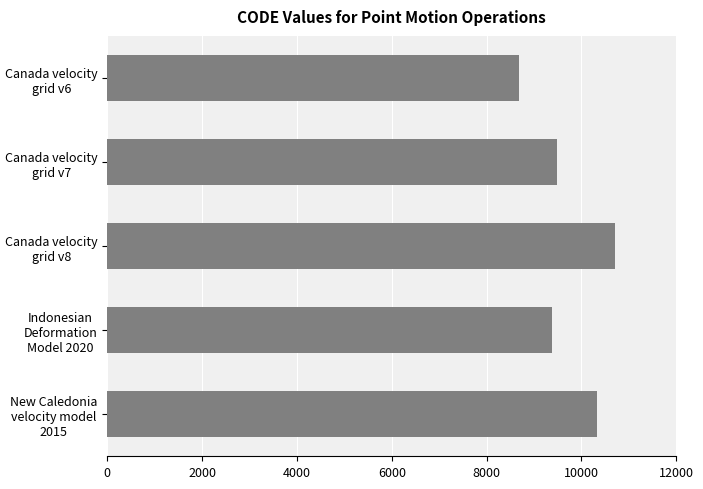

What is the difference between the second highest and minimum values?

1647